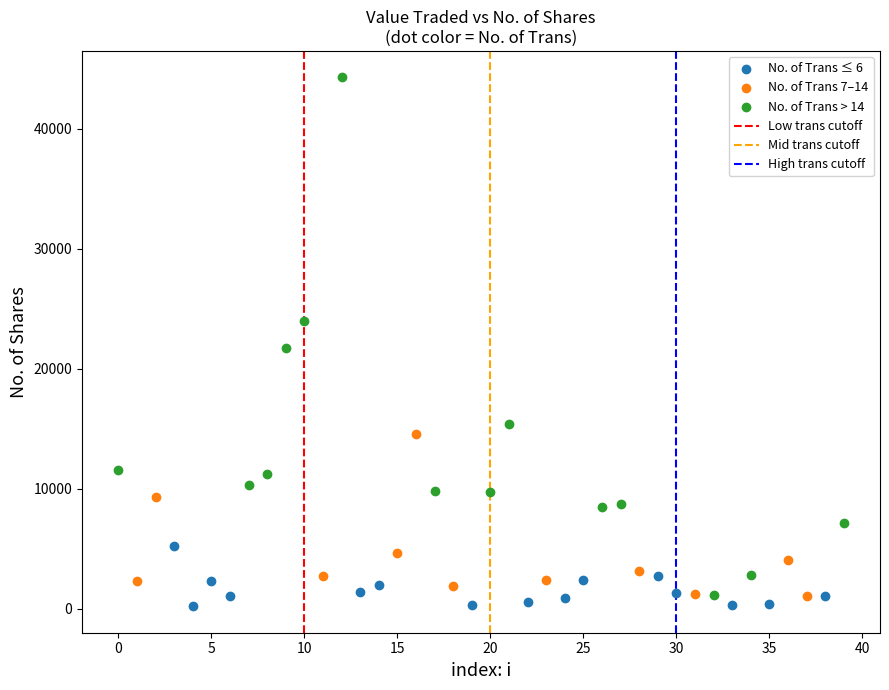

Which series reaches the minimum Y coordinate?

No. of Trans ≤ 6